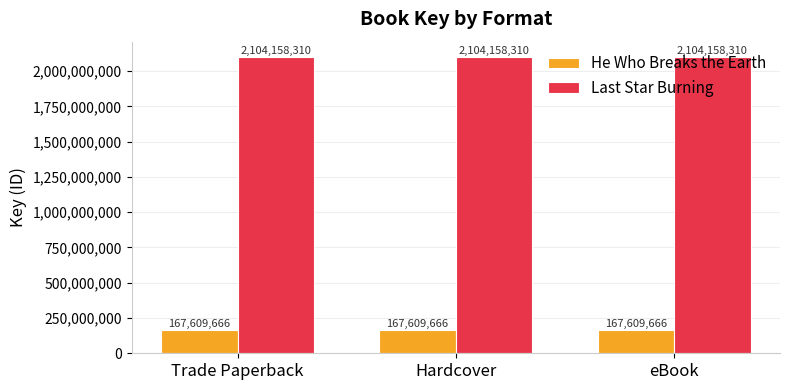

Which series has the largest total across all categories?

Last Star Burning